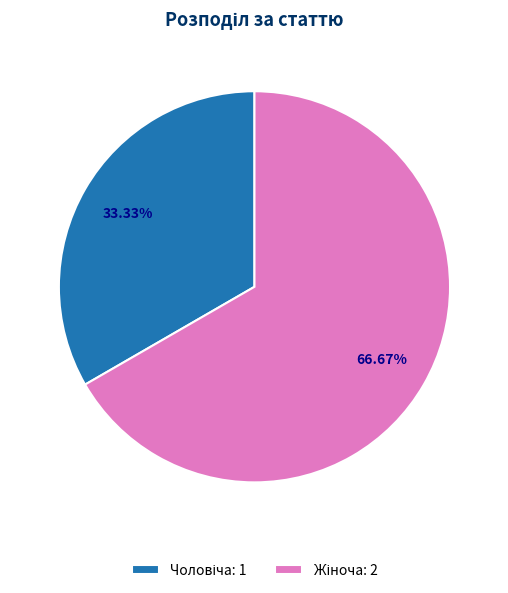

Is there any slice that represents more than half of the pie?

Yes